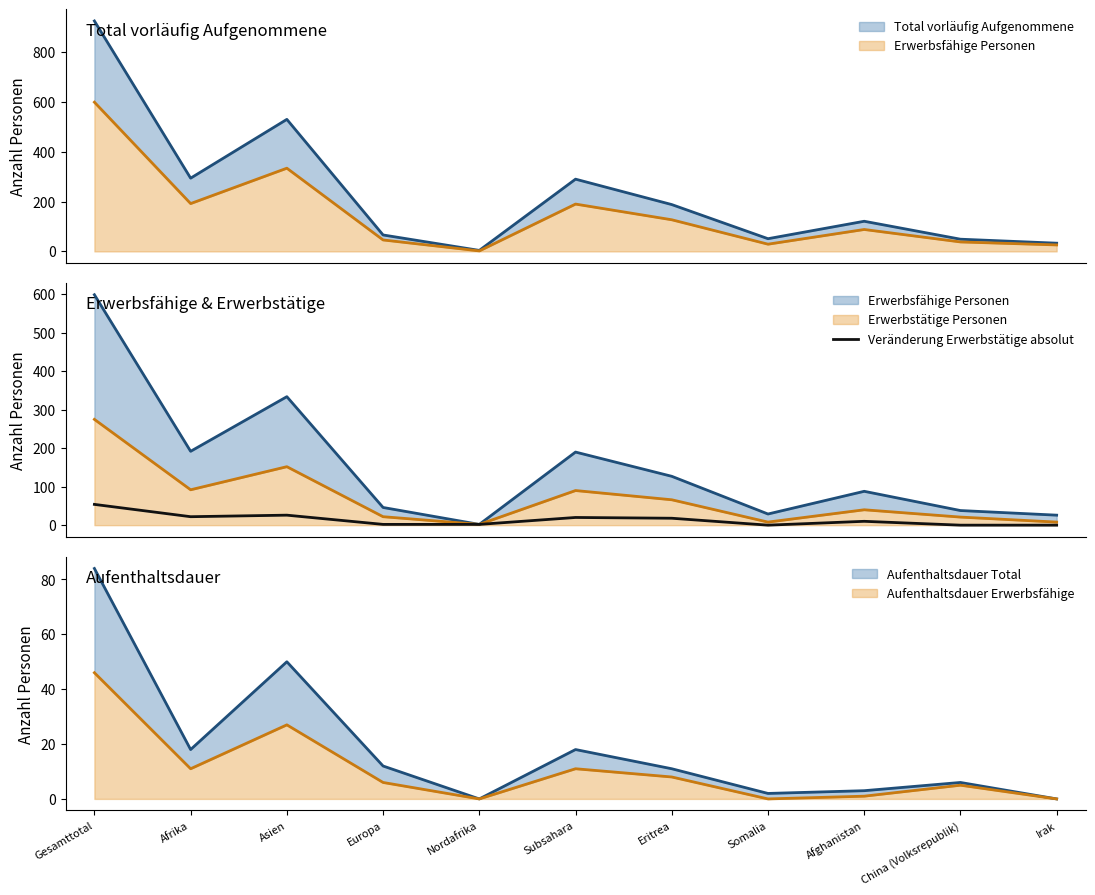

Reading left to right, extract all data points from this chart.

54	22	26	2	2	20	18	0	10	0	0